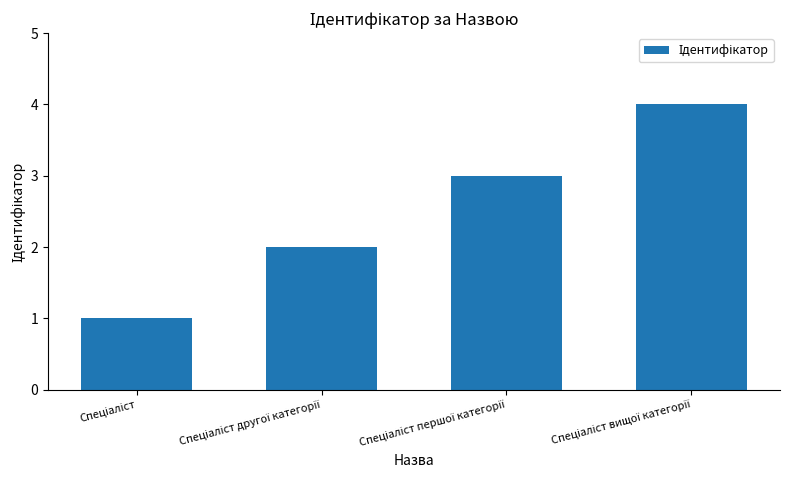

What is the maximum value shown in the chart?

4